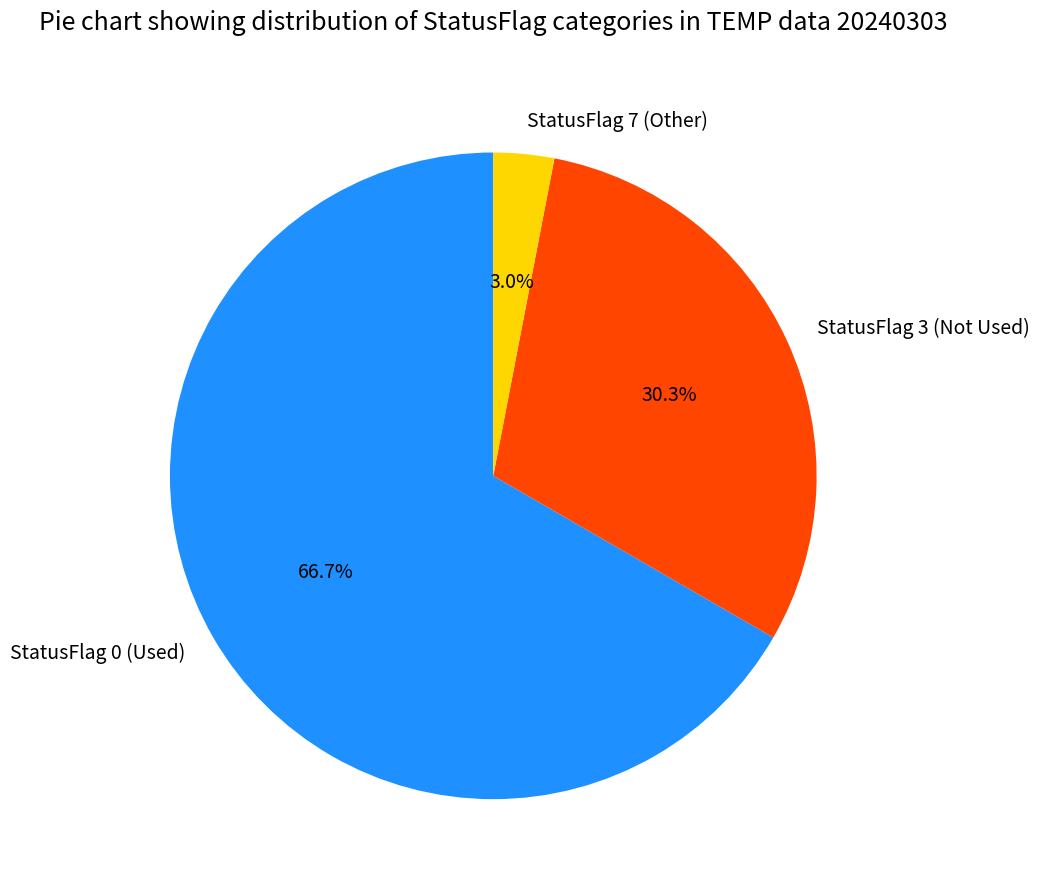

Which has a higher value, StatusFlag 3 (Not Used) or StatusFlag 7 (Other)?

StatusFlag 3 (Not Used)